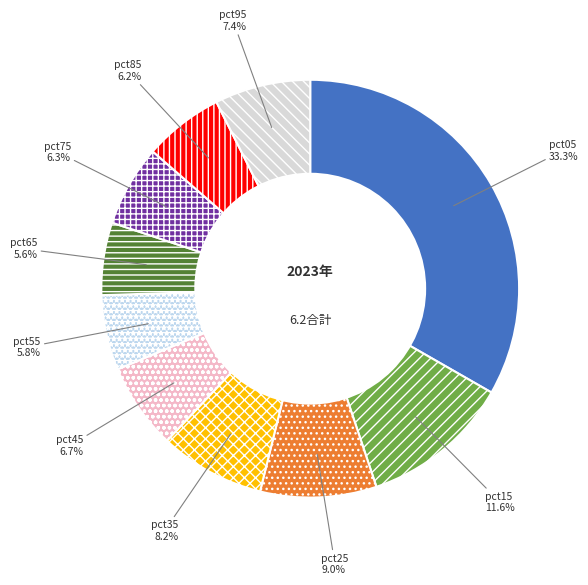

How many slices are in this pie chart?

10